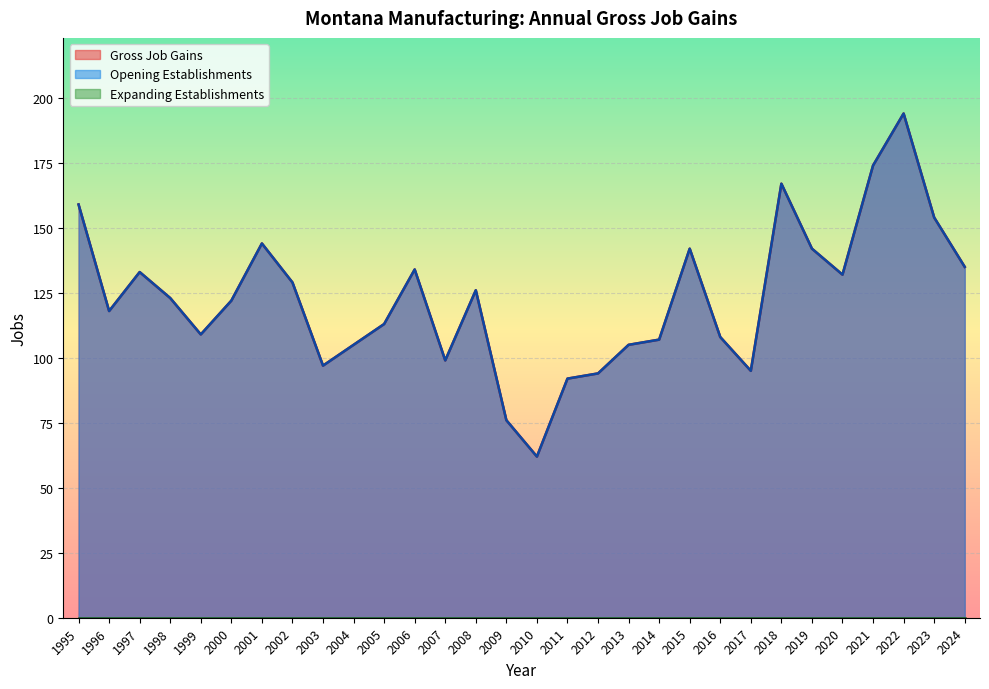

True or false: Gross Job Gains and Opening Establishments cross at least once.

False